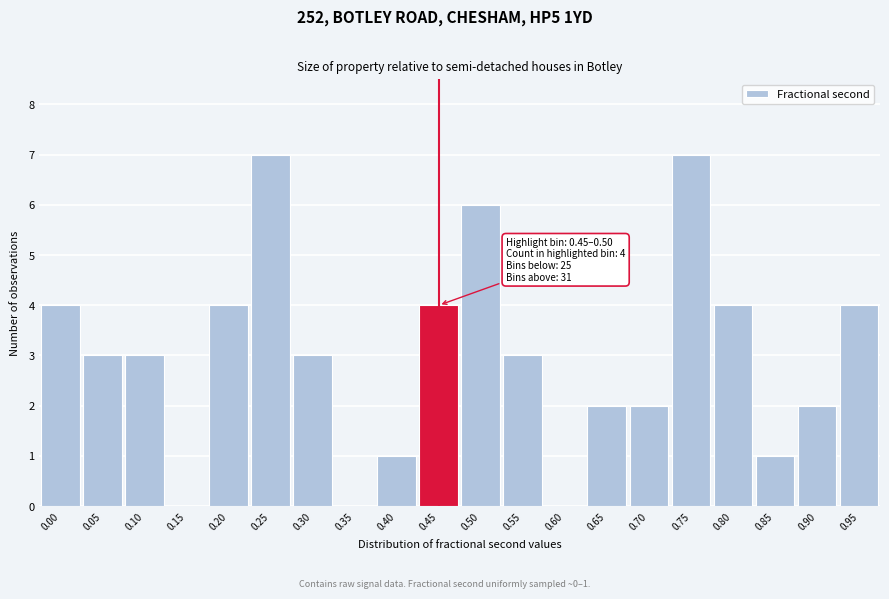

Reading left to right, what are all the values shown in this chart?

0.00=4	0.05=3	0.10=3	0.15=0	0.20=4	0.25=7	0.30=3	0.35=0	0.40=1	0.45=4	0.50=6	0.55=3	0.60=0	0.65=2	0.70=2	0.75=7	0.80=4	0.85=1	0.90=2	0.95=4